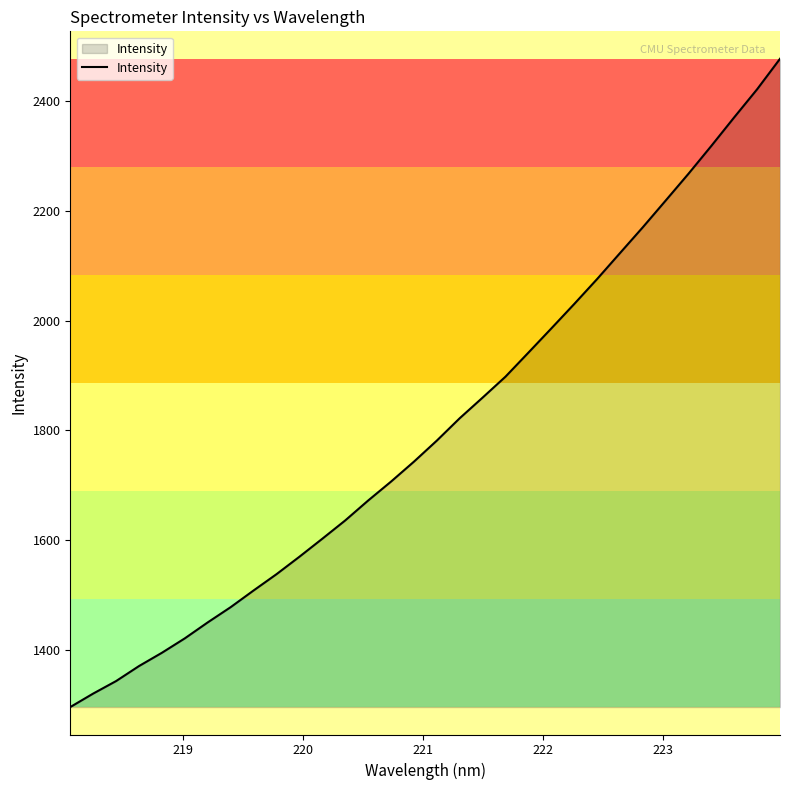

What is the difference between the maximum and minimum values?

1181.1